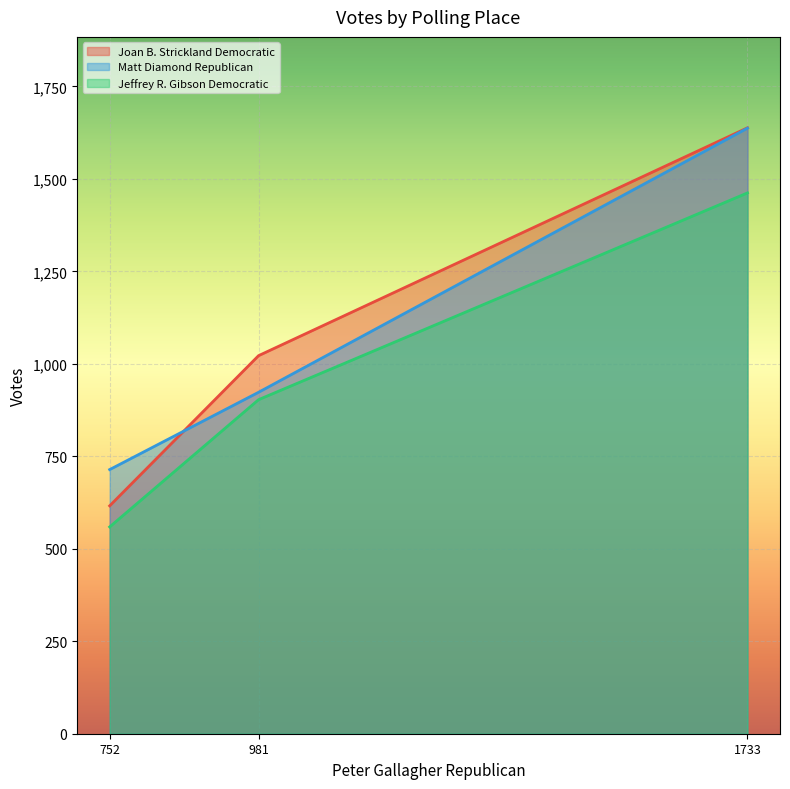

Between 752 and 1733, which series saw the biggest shift?

Joan B. Strickland Democratic